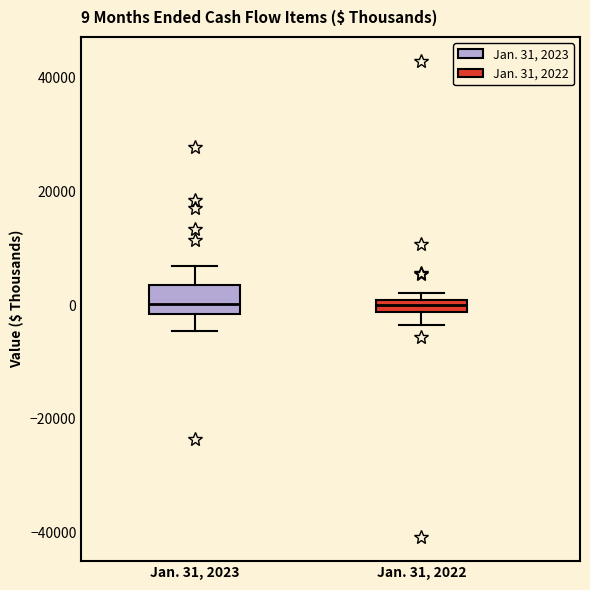

Which box is the tallest, from its lower edge to its upper edge?

Jan. 31, 2023